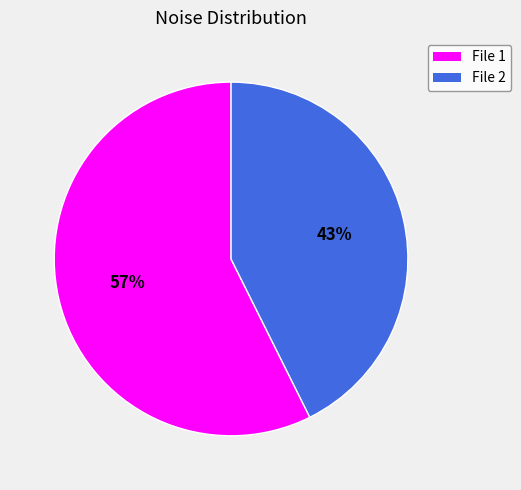

Is there any slice that represents more than half of the pie?

Yes